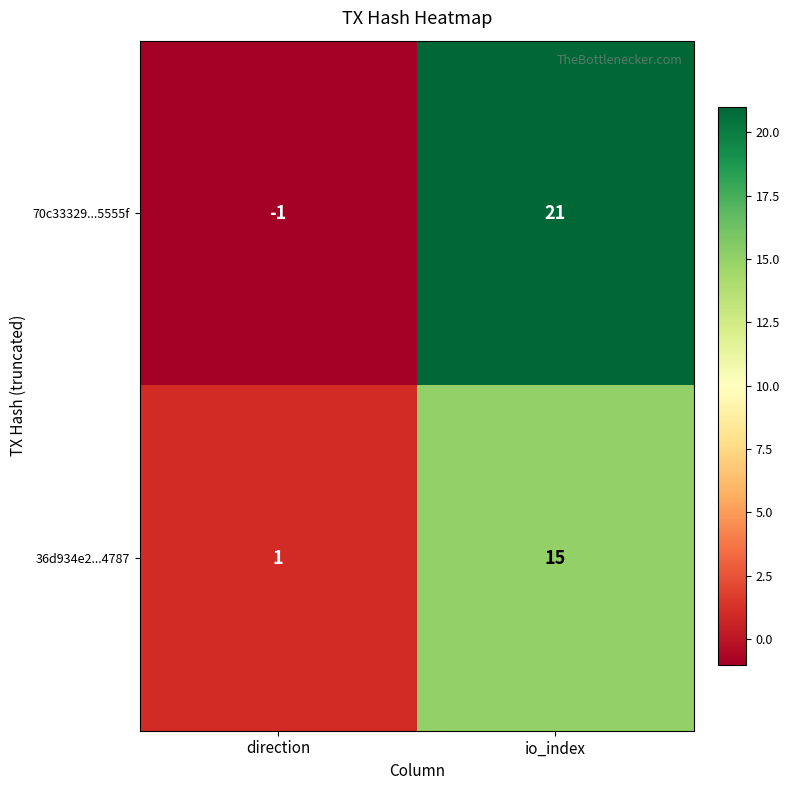

At which category does the chart reach its peak across all series?

io_index